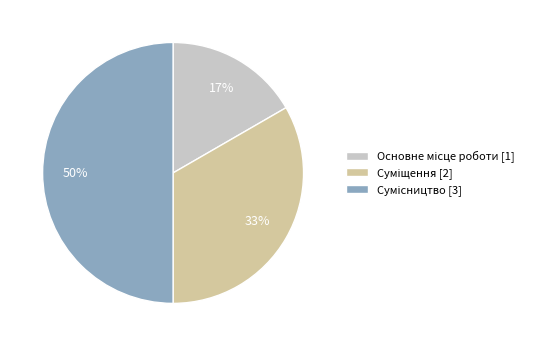

How many slices are in this pie chart?

3